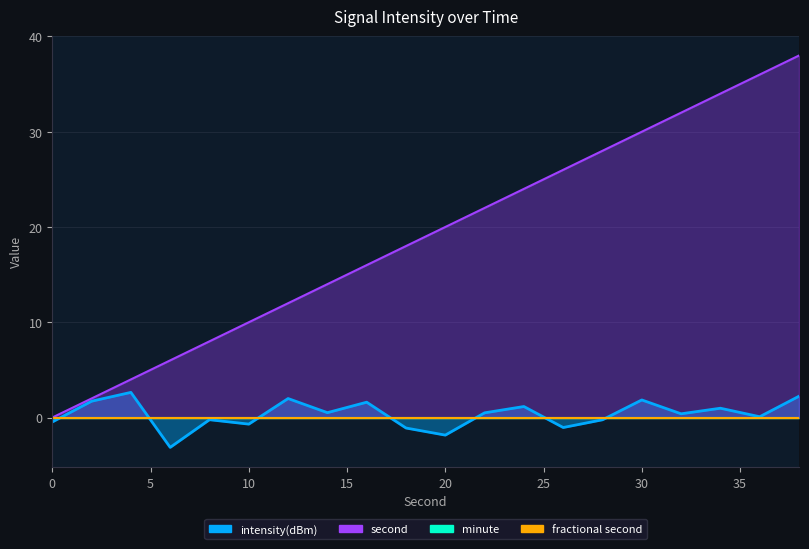

True or false: intensity(dBm) has a value of 0.4 at 32.

True